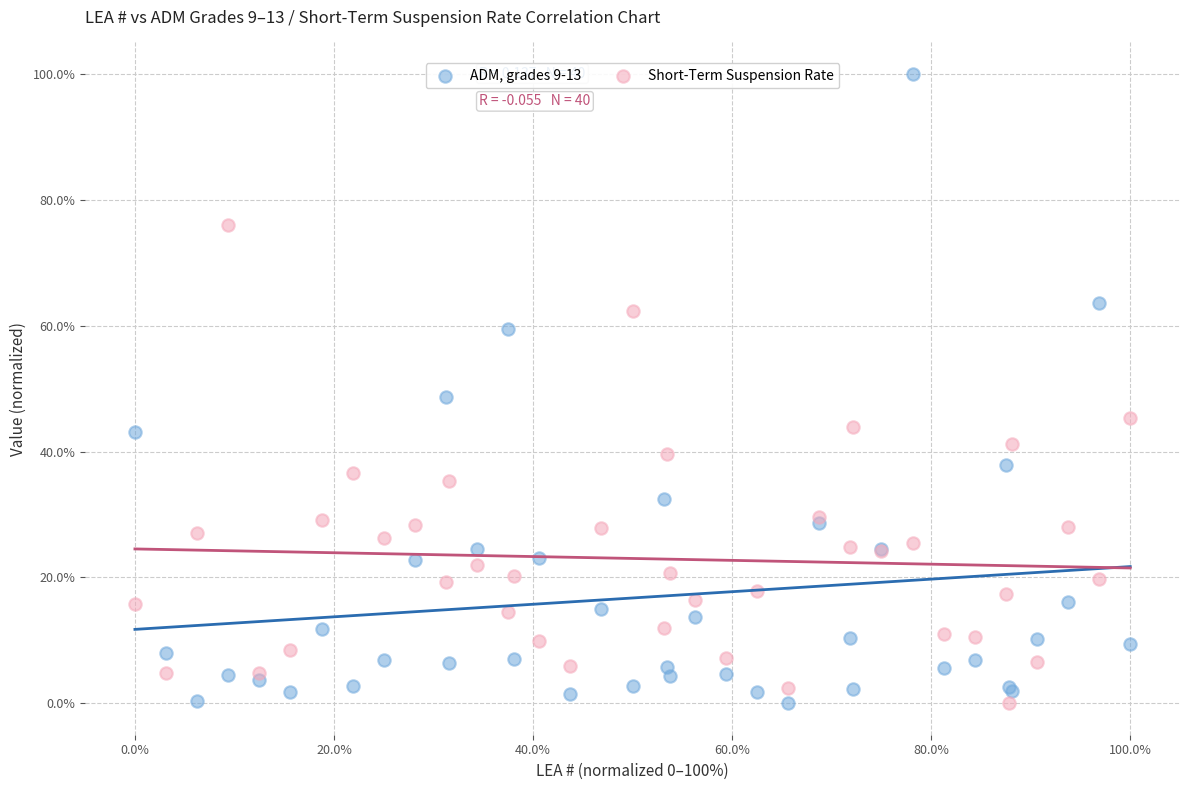

What is the X range (max minus min) for the scatter plot?

100.0